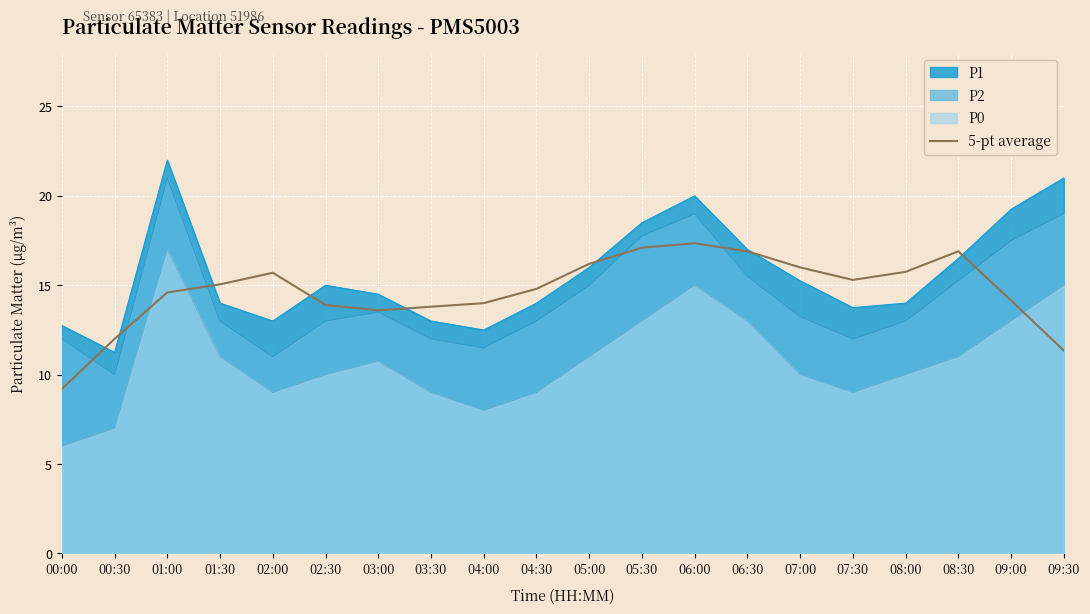

Does the chart display data point markers on the line(s)?

No